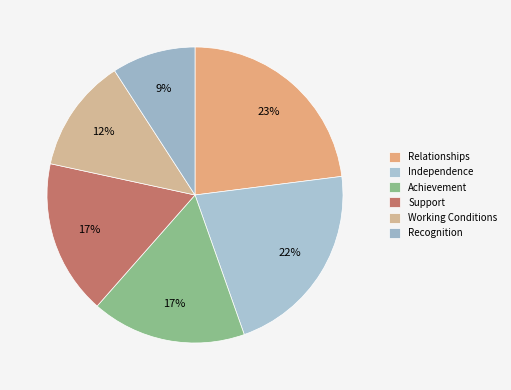

The Achievement slice represents 17% of the pie. True or false?

True